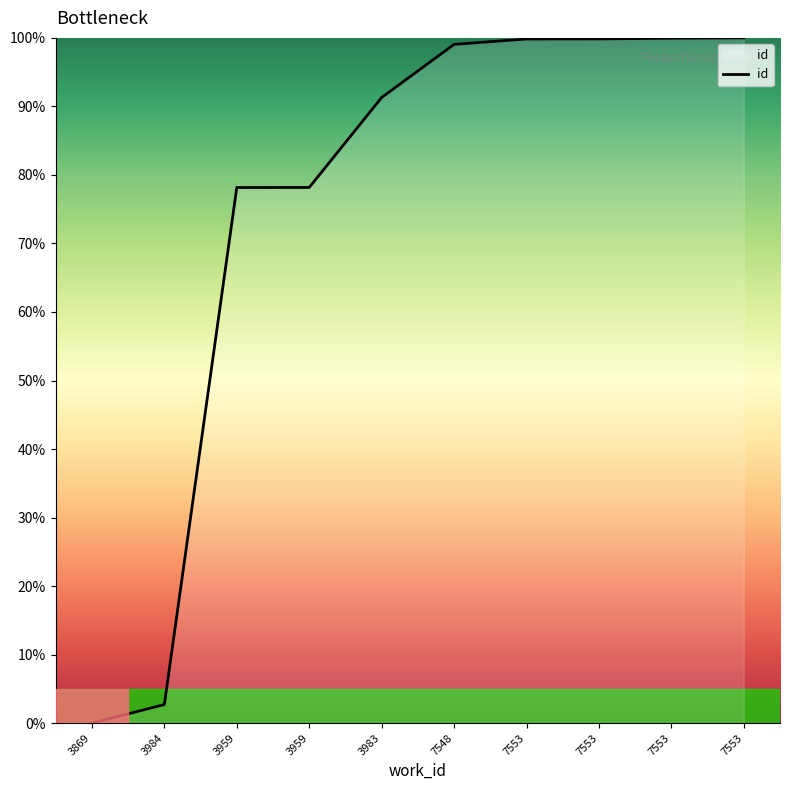

Is this an area chart (filled region under the line)?

Yes